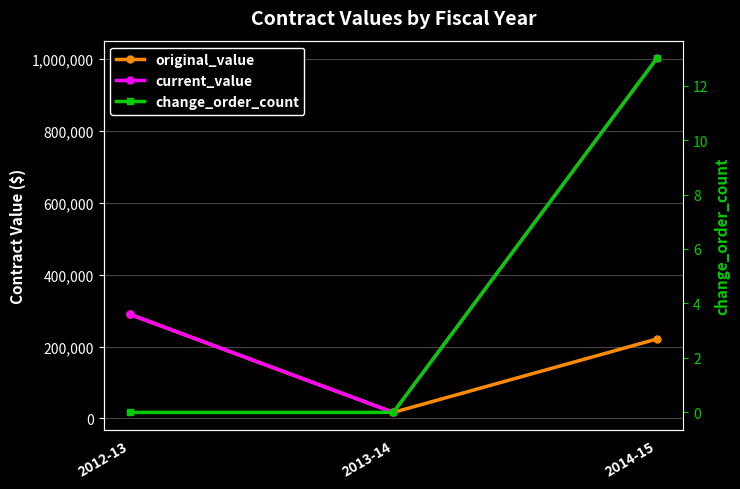

Rank the categories by original_value value from highest to lowest.

2012-13, 2014-15, 2013-14